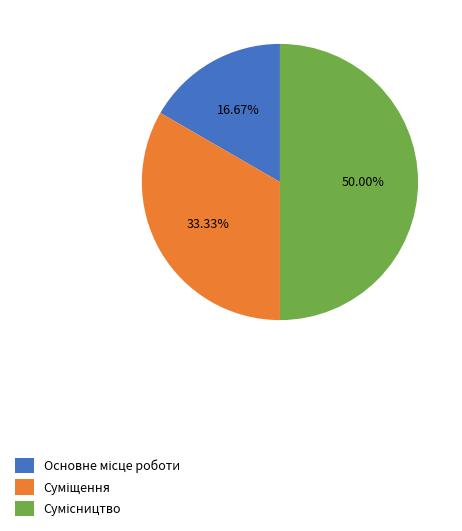

Which slice is the largest?

Сумісництво